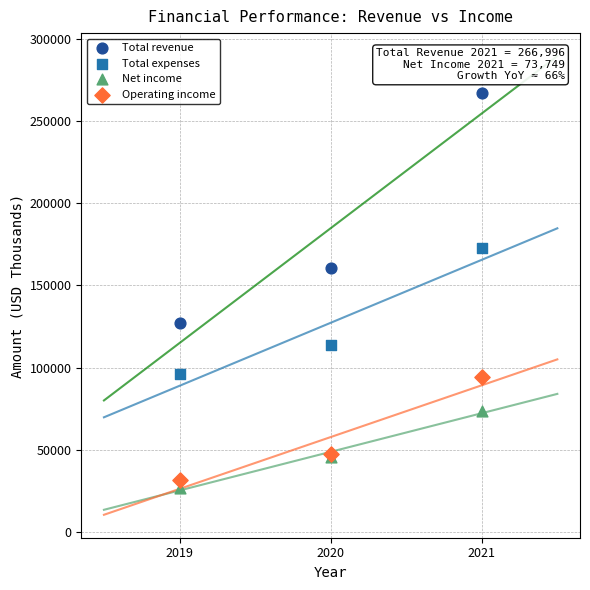

Which series has the widest spread of Y values?

Total revenue